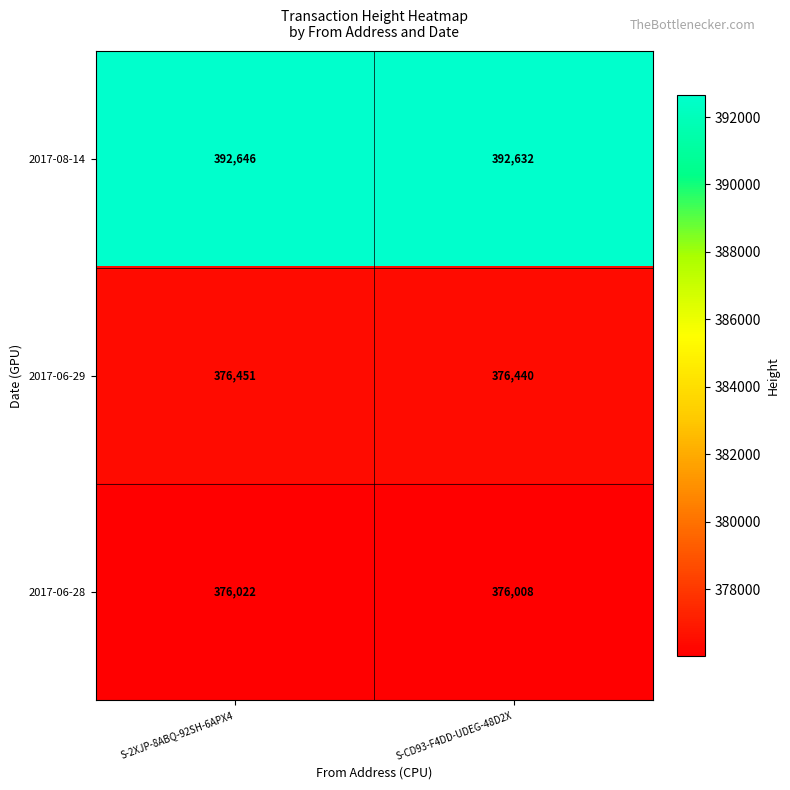

Read the 2017-06-28 value at S-2XJP-8ABQ-92SH-6APX4, to the nearest 10.

376020